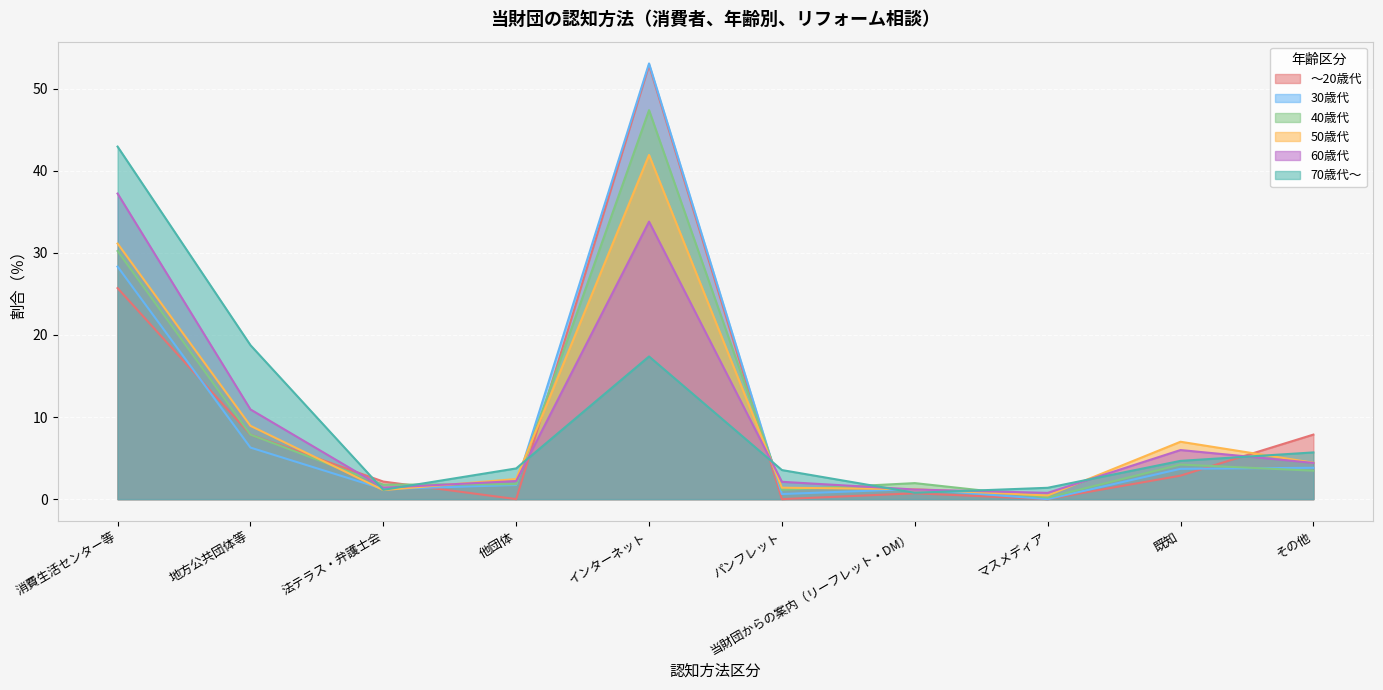

Where does the 50歳代 series first go above 4?

消費生活センター等